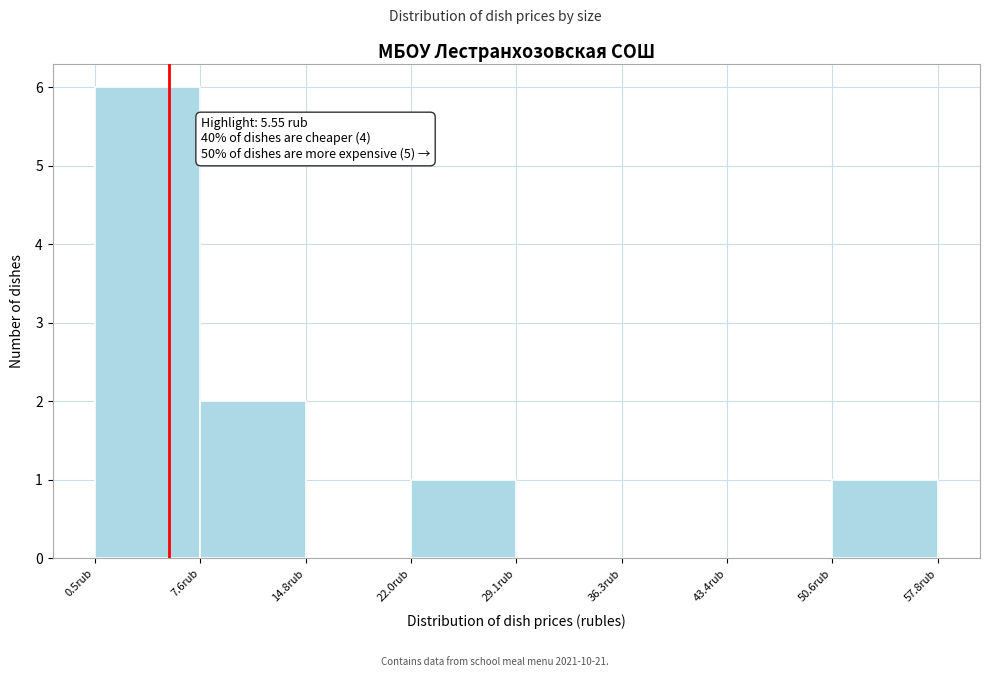

Over which range of the x-axis is the bar tallest?

0 to 8